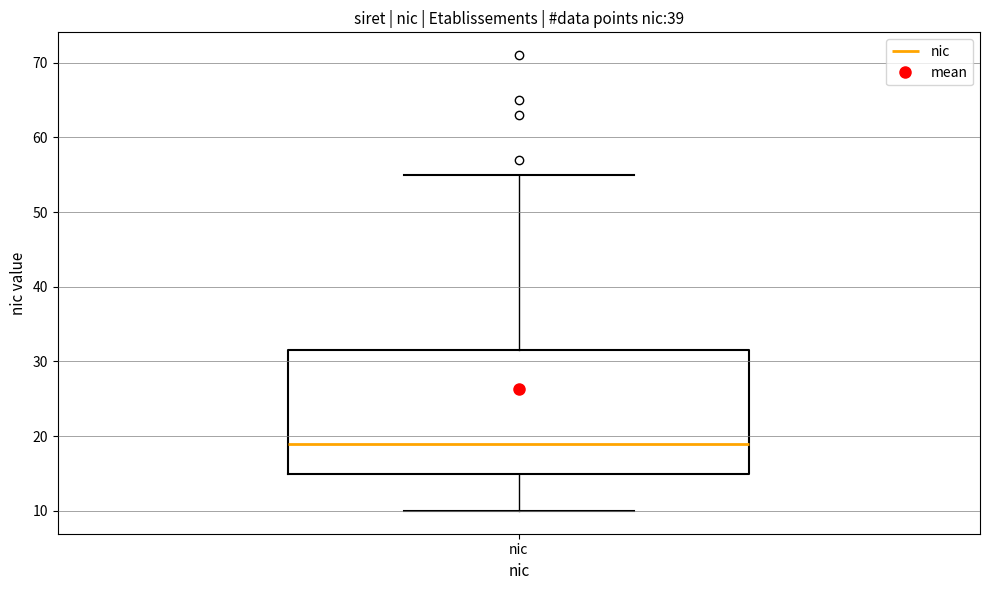

Read this box plot against the y-axis: the position of the median line, the range covered by the box, and the ends of both whiskers. The values are not printed on the chart, so give them approximately, as read against the axis.

median 19, box 15 to 32, whiskers 10 to 55